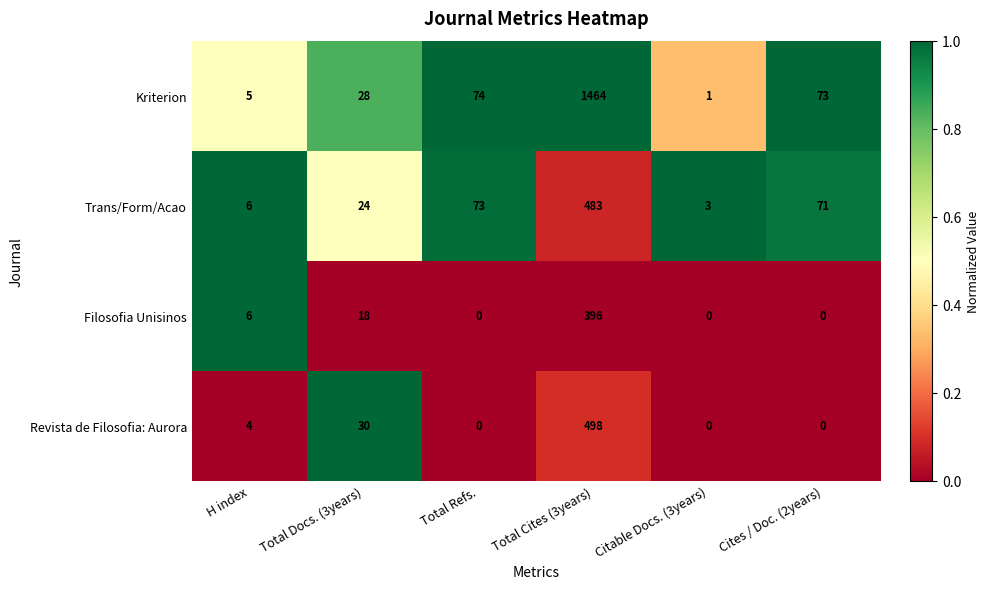

How many categories are shown in the chart?

6